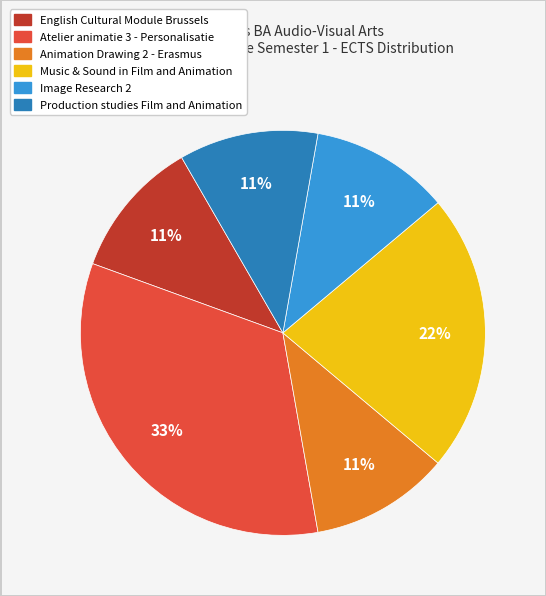

Do Image Research 2 and Music & Sound in Film and Animation together represent more than half of the pie?

No